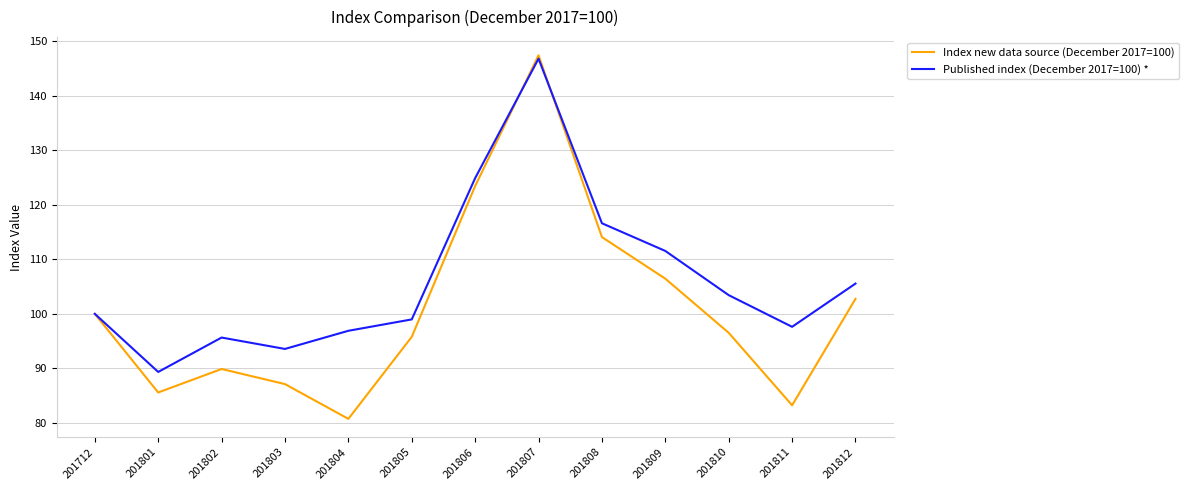

Rank the series by their maximum value, from lowest to highest.

Published index (December 2017=100) *, Index new data source (December 2017=100)